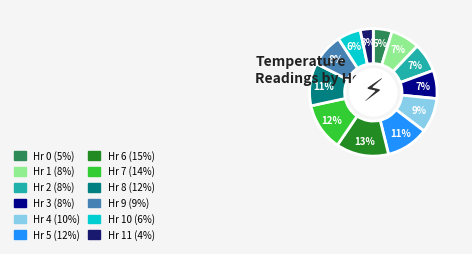

Is there a majority slice in this chart?

No